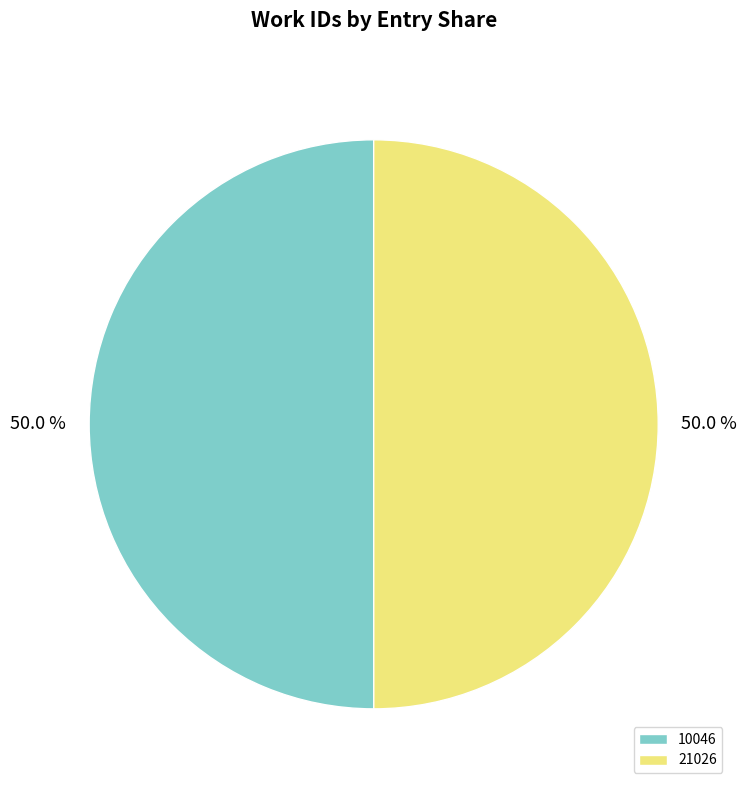

What percentage is NOT represented by 10046?

50.0%